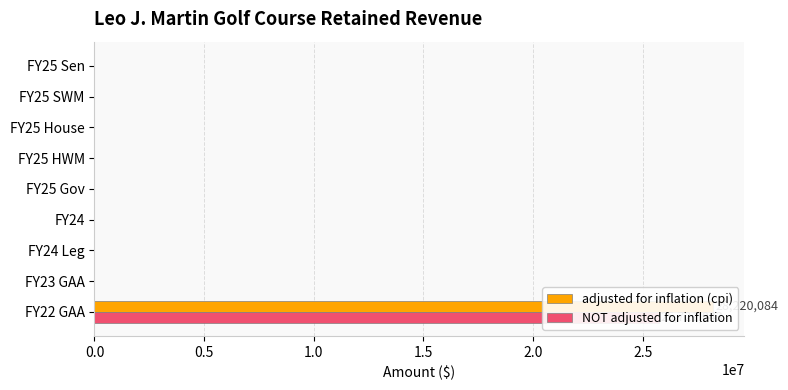

How many groups of bars are there?

9